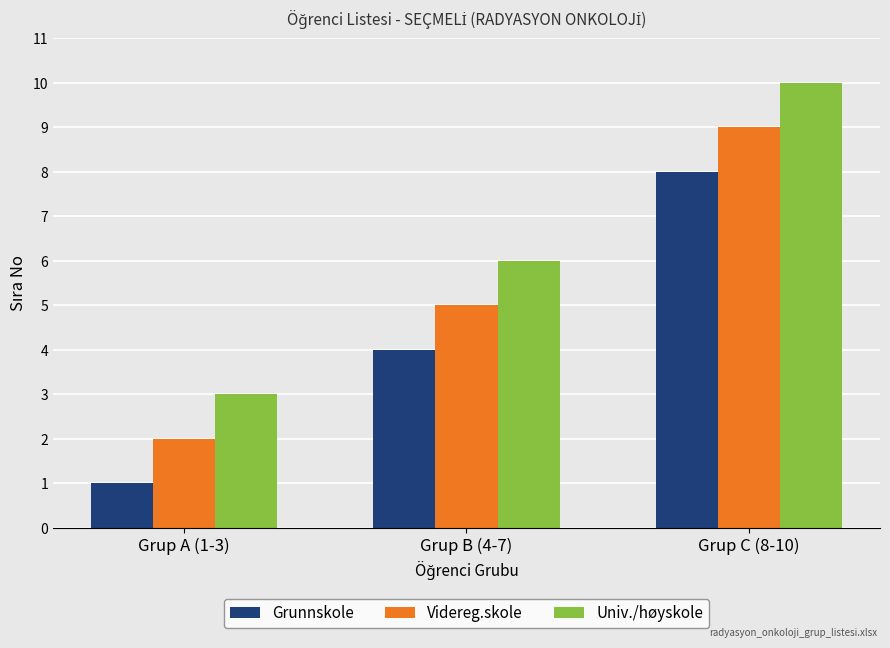

True or false: Videreg.skole has a value of 2 at Grup B (4-7).

False